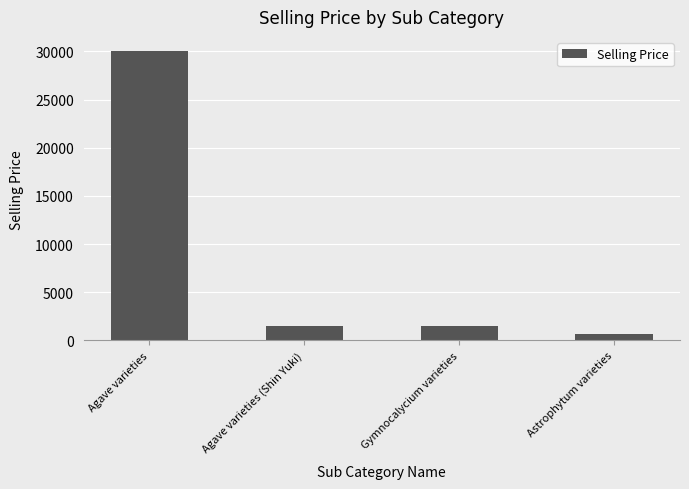

What is the sum of the values at Agave varieties and Gymnocalycium varieties?

31498